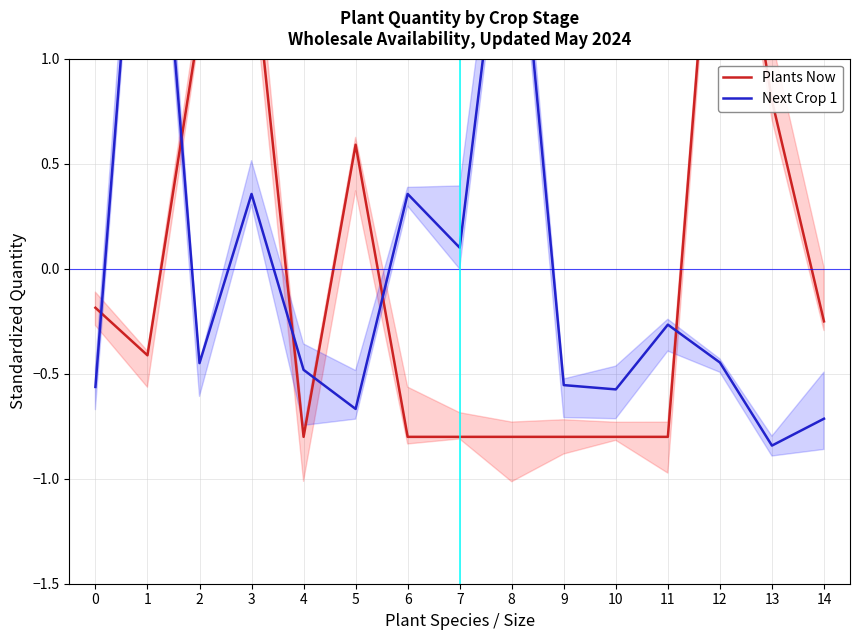

How many data points in Next Crop 1 are above 0?

5